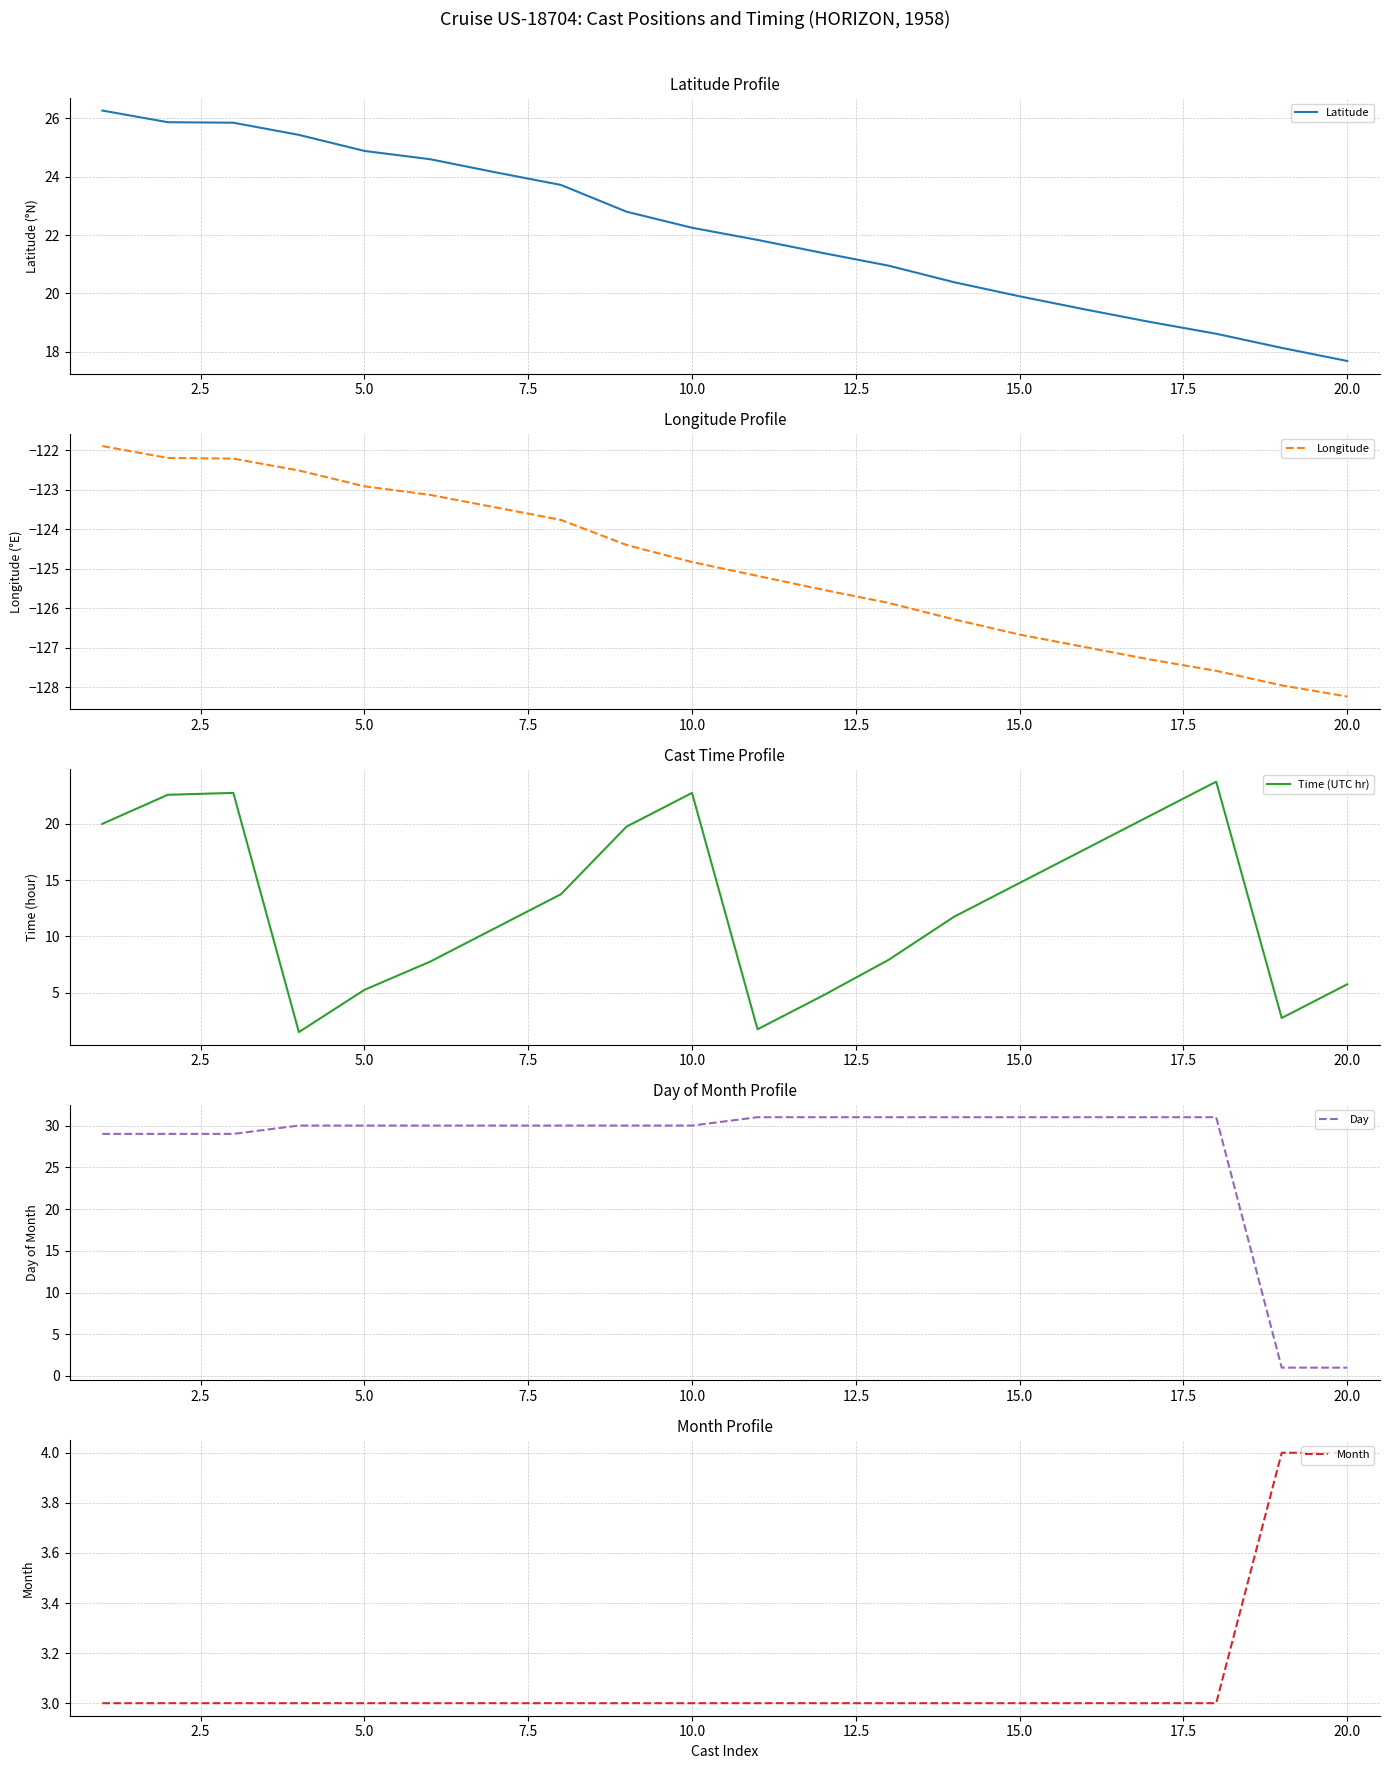

Which category has the lowest value in the Latitude series?

20.0